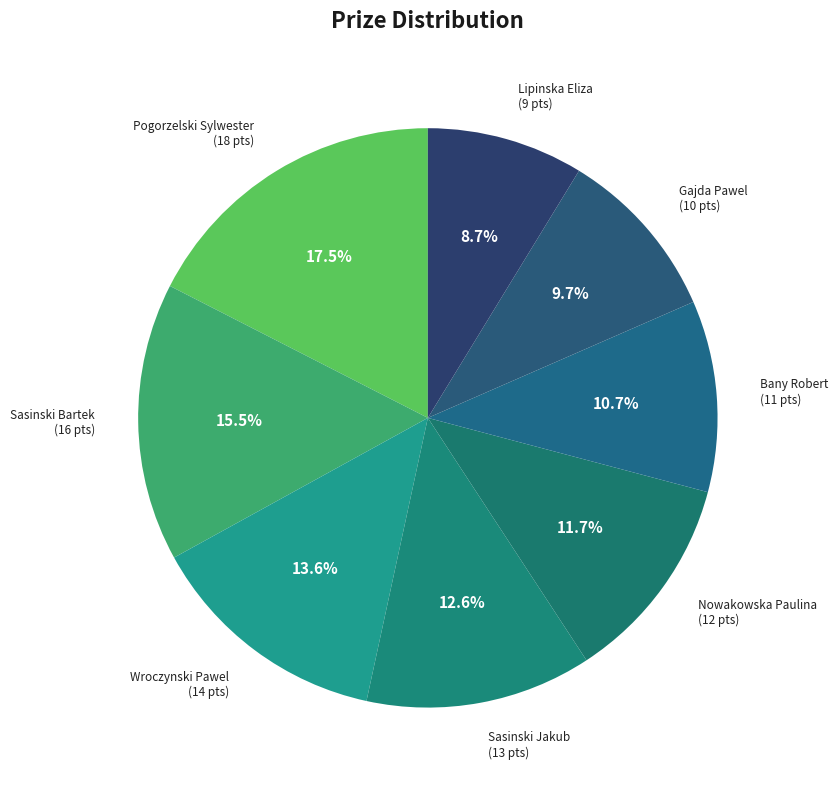

What percentage is the Sasinski Jakub slice, to the nearest percent?

13%